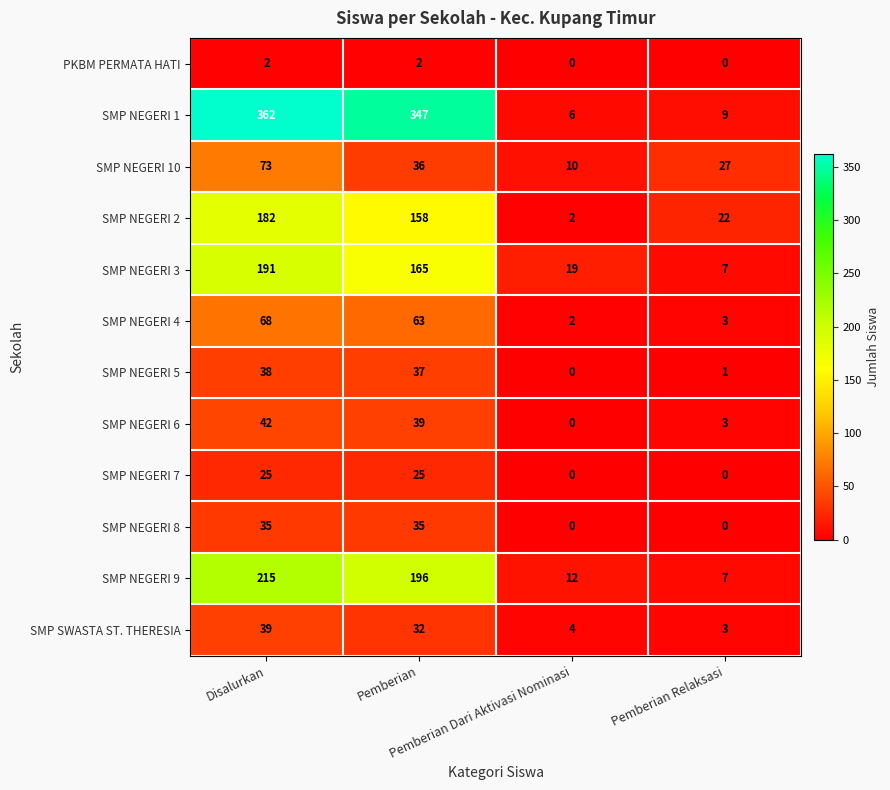

What is the difference between the maximum and minimum values in the SMP NEGERI 6 series?

42